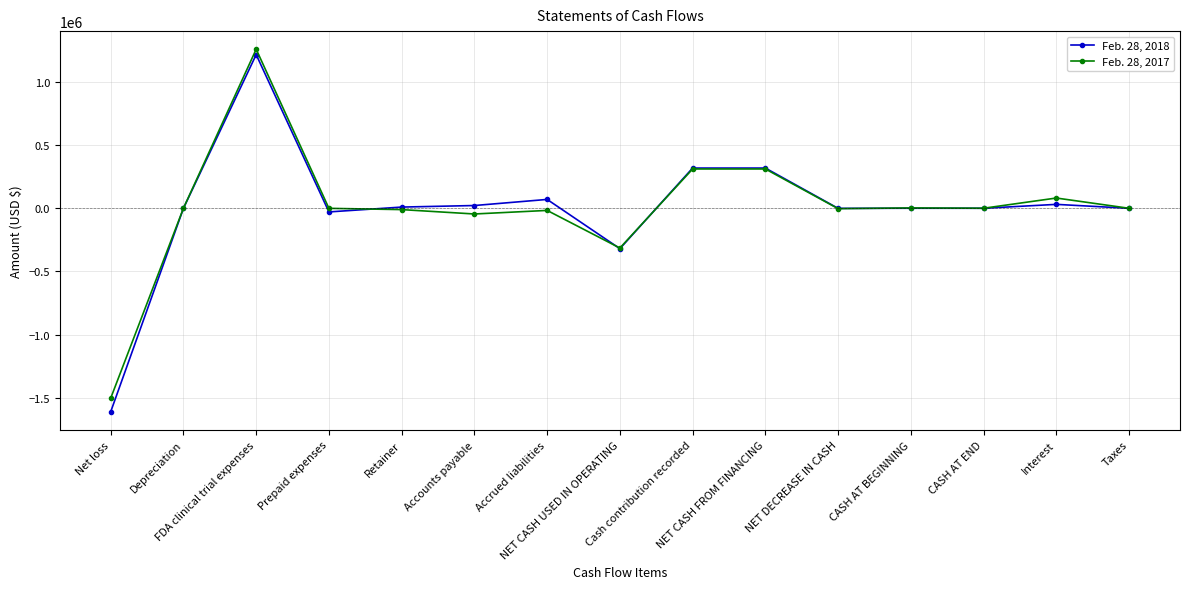

What position from the right is Depreciation?

14